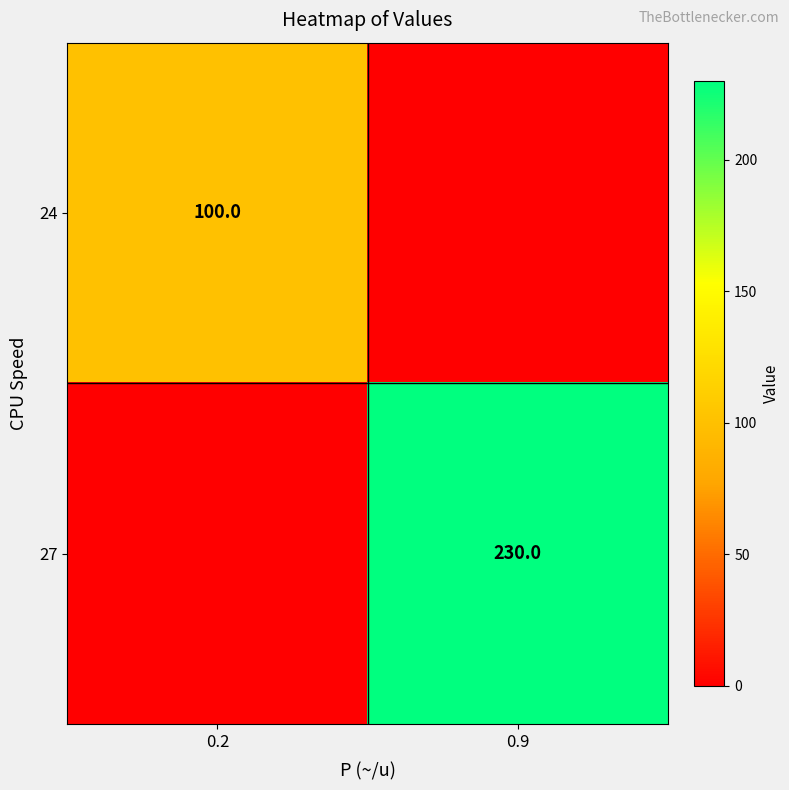

Which label corresponds to the smallest value in the chart?

0.9